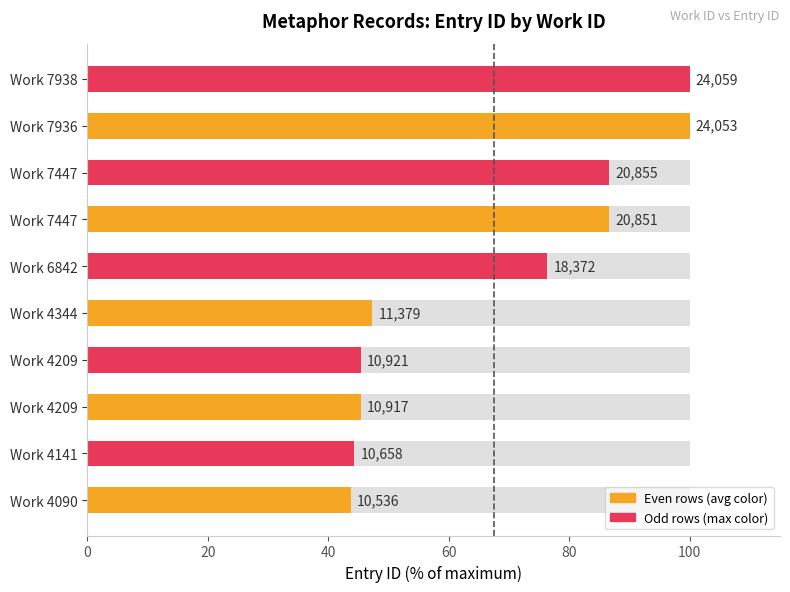

Which category has the lowest value across all series?

Work 4090